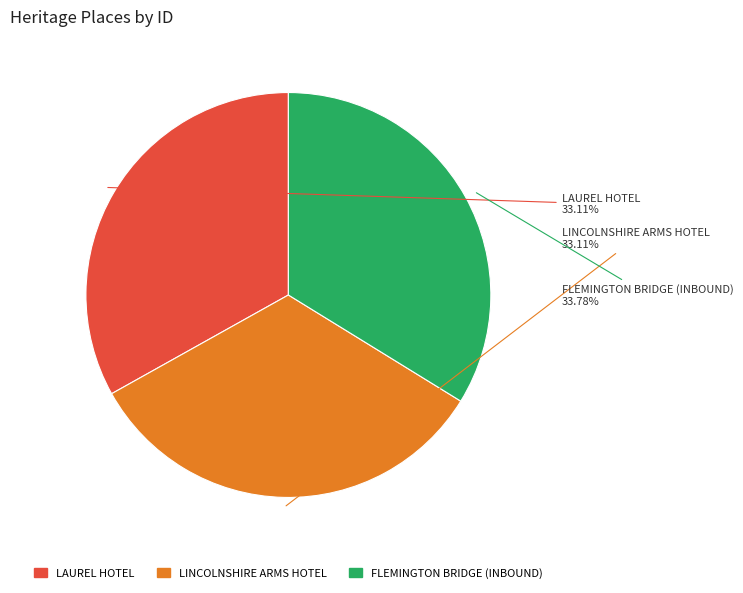

To the nearest percent, what portion does LAUREL HOTEL represent?

33%